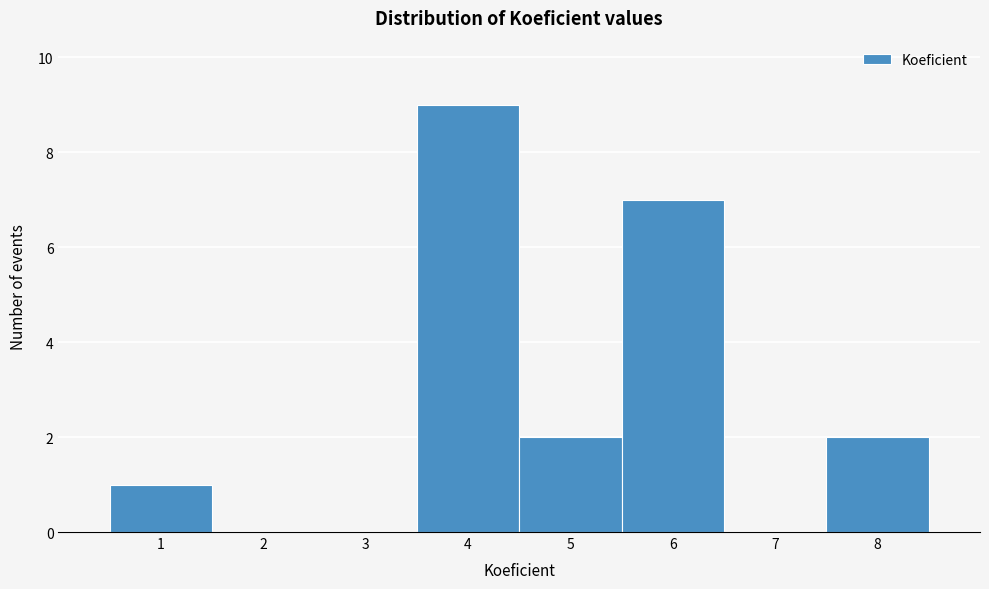

Reading left to right, transcribe this chart: for each bar, give the range it covers on the x-axis and its height. The values are not printed on the chart, so give them approximately, as read against the axis.

0.5 to 1.5: 1
1.5 to 2.5: 0
2.5 to 3.5: 0
3.5 to 4.5: 9
4.5 to 5.5: 2
5.5 to 6.5: 7
6.5 to 7.5: 0
7.5 to 8.5: 2